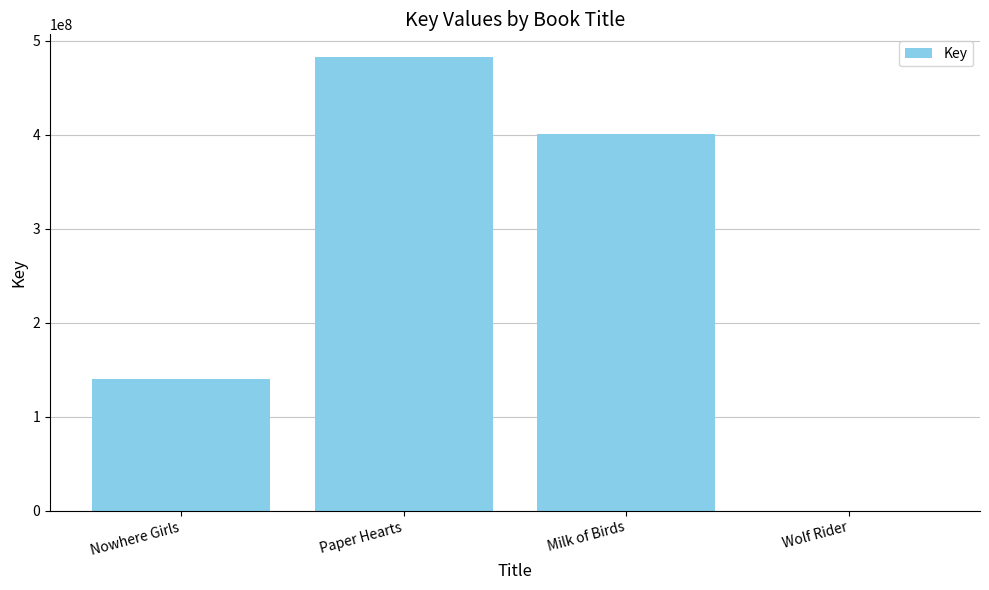

The chart shows a value of 108502130 at Paper Hearts. True or false?

False